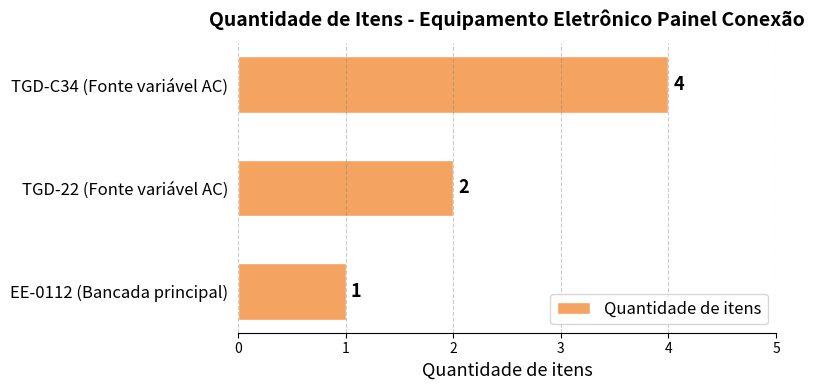

List the labels in order of value, largest first.

TGD-C34 (Fonte variável AC), TGD-22 (Fonte variável AC), EE-0112 (Bancada principal)